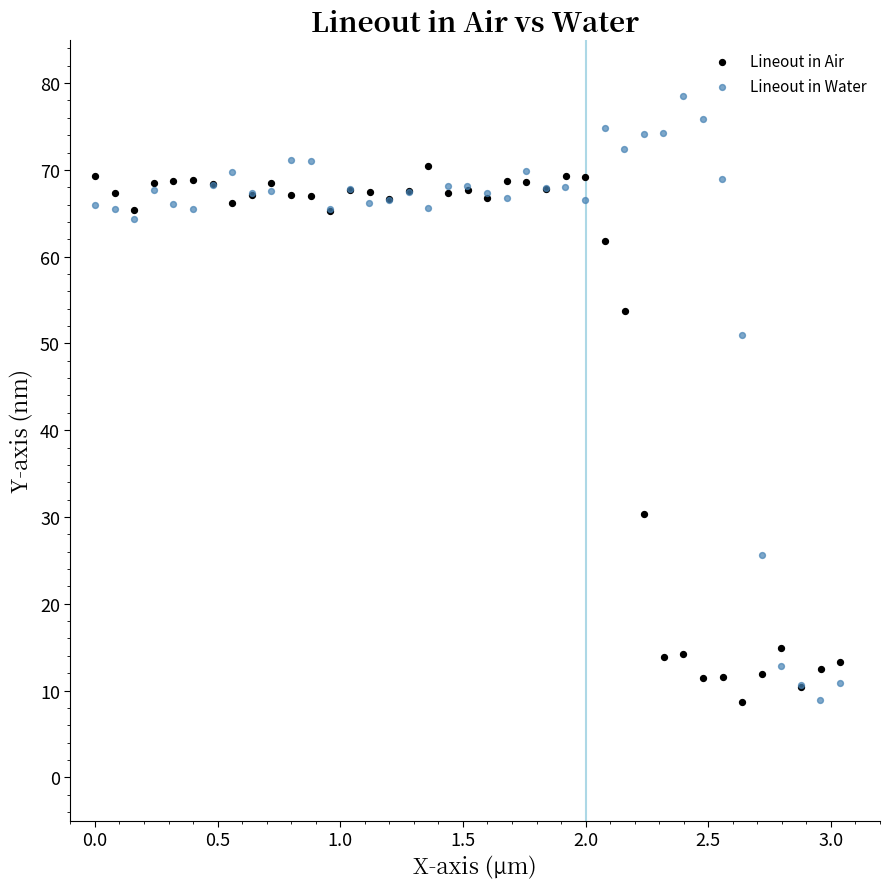

Which series contains the highest Y value?

Lineout in Water